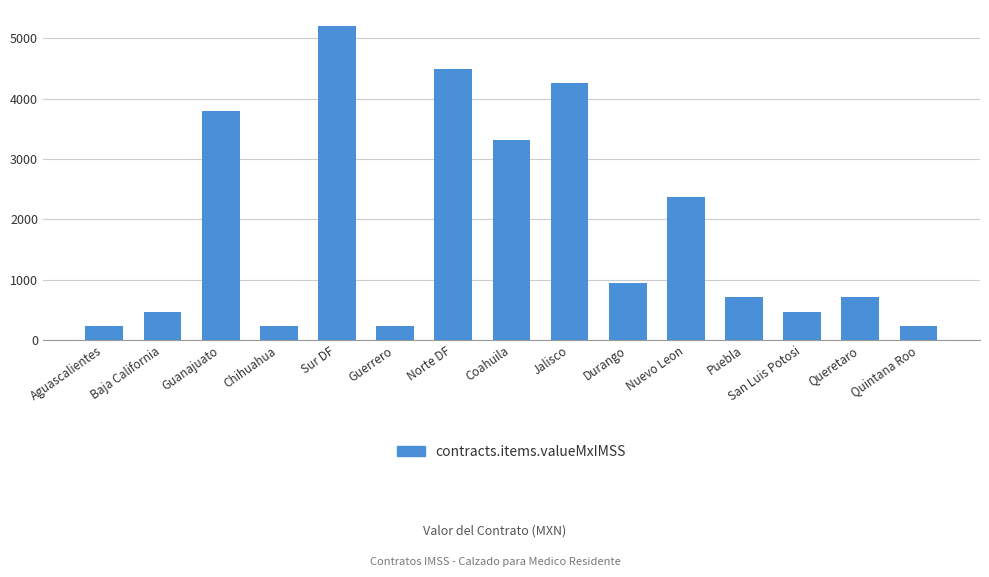

Does the chart contain any negative values?

No